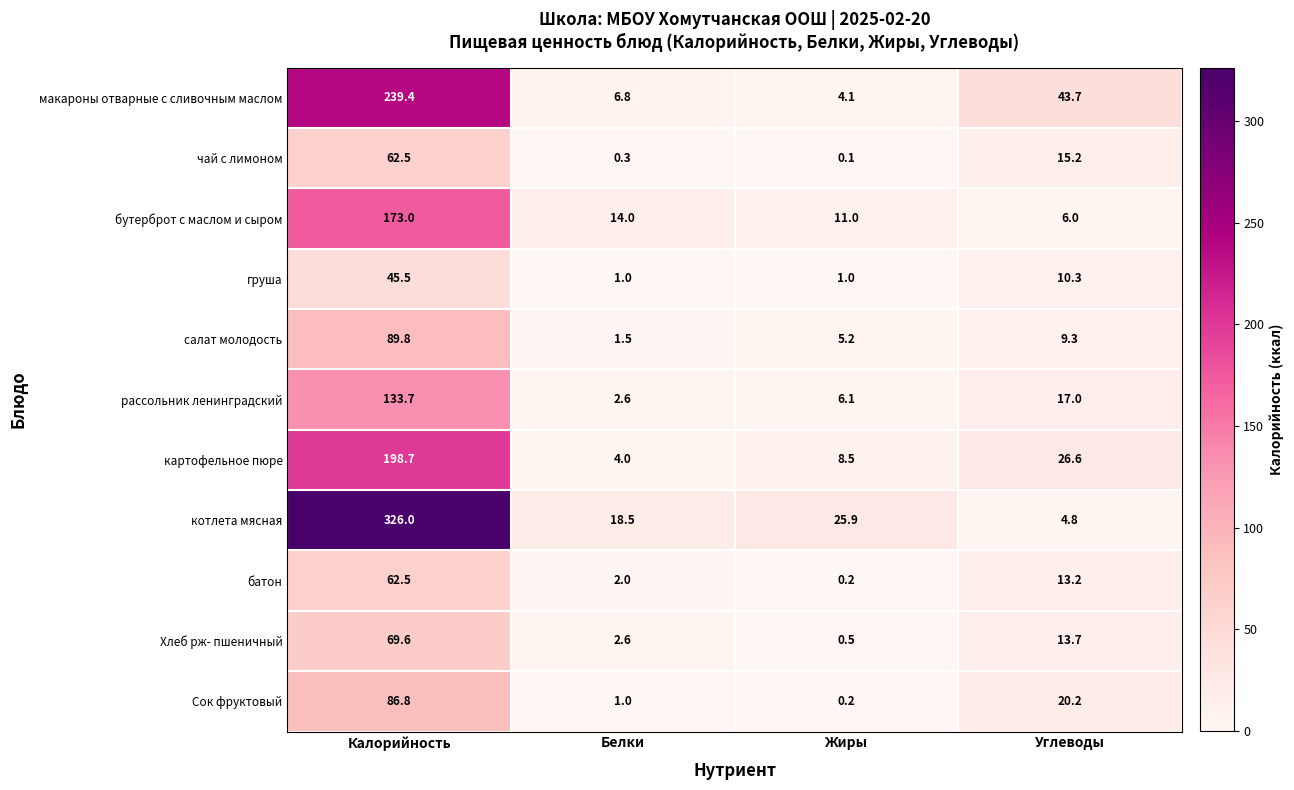

What is the smallest value displayed?

0.1